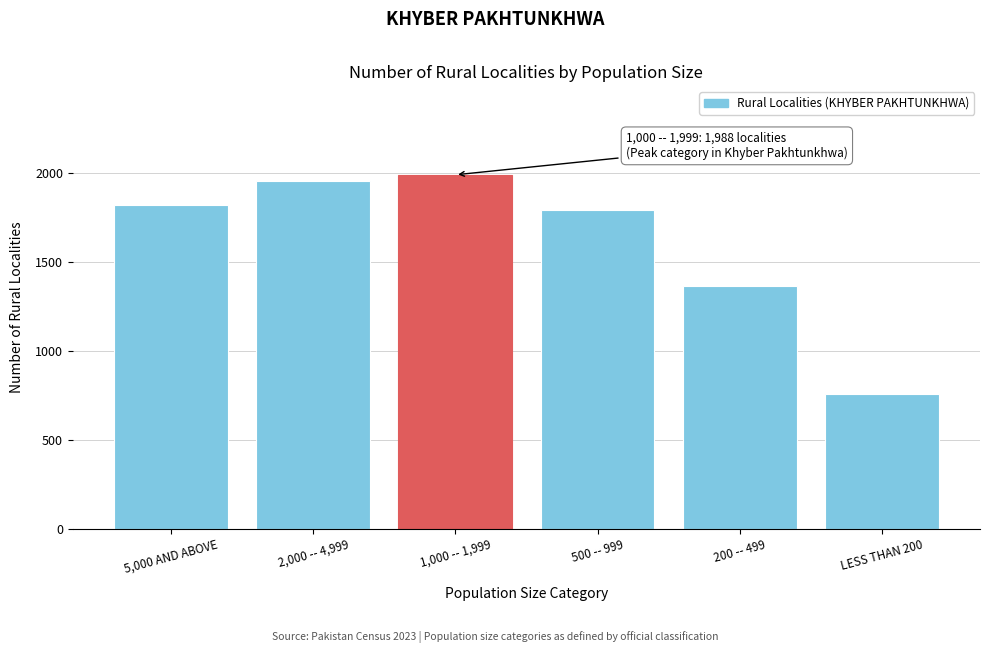

Reading left to right, list all the values displayed in this chart.

5,000 AND ABOVE=1818	2,000 -- 4,999=1952	1,000 -- 1,999=1988	500 -- 999=1792	200 -- 499=1366	LESS THAN 200=758